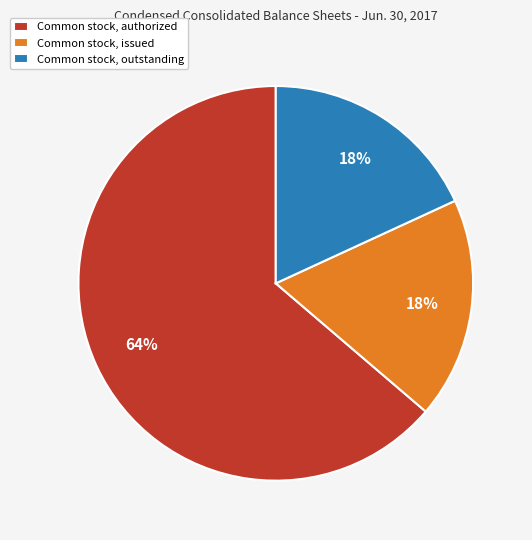

Is it true that Common stock, authorized is 78% of the pie?

False